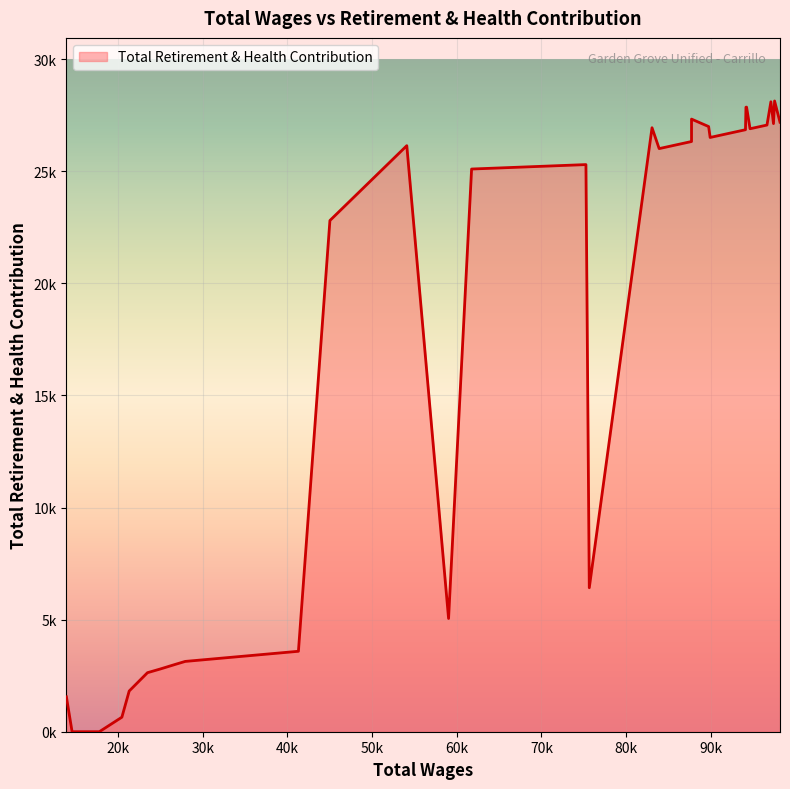

Approximately how many times larger is the value at 28 compared to 27?

0.2